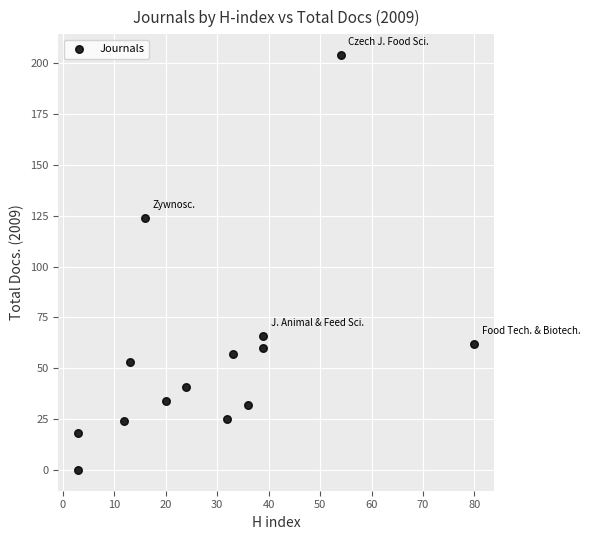

What Y value in the scatter plot is closest to 102?

124